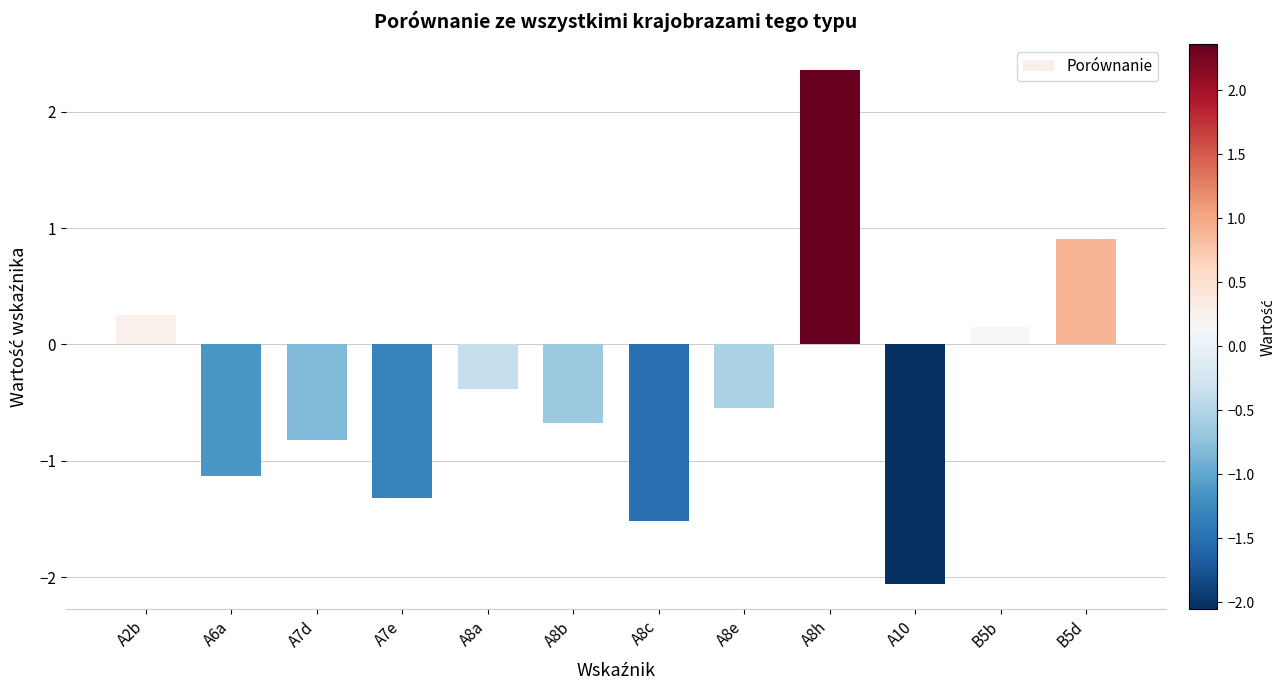

True or false: the data shows -0.5 at A8e.

True